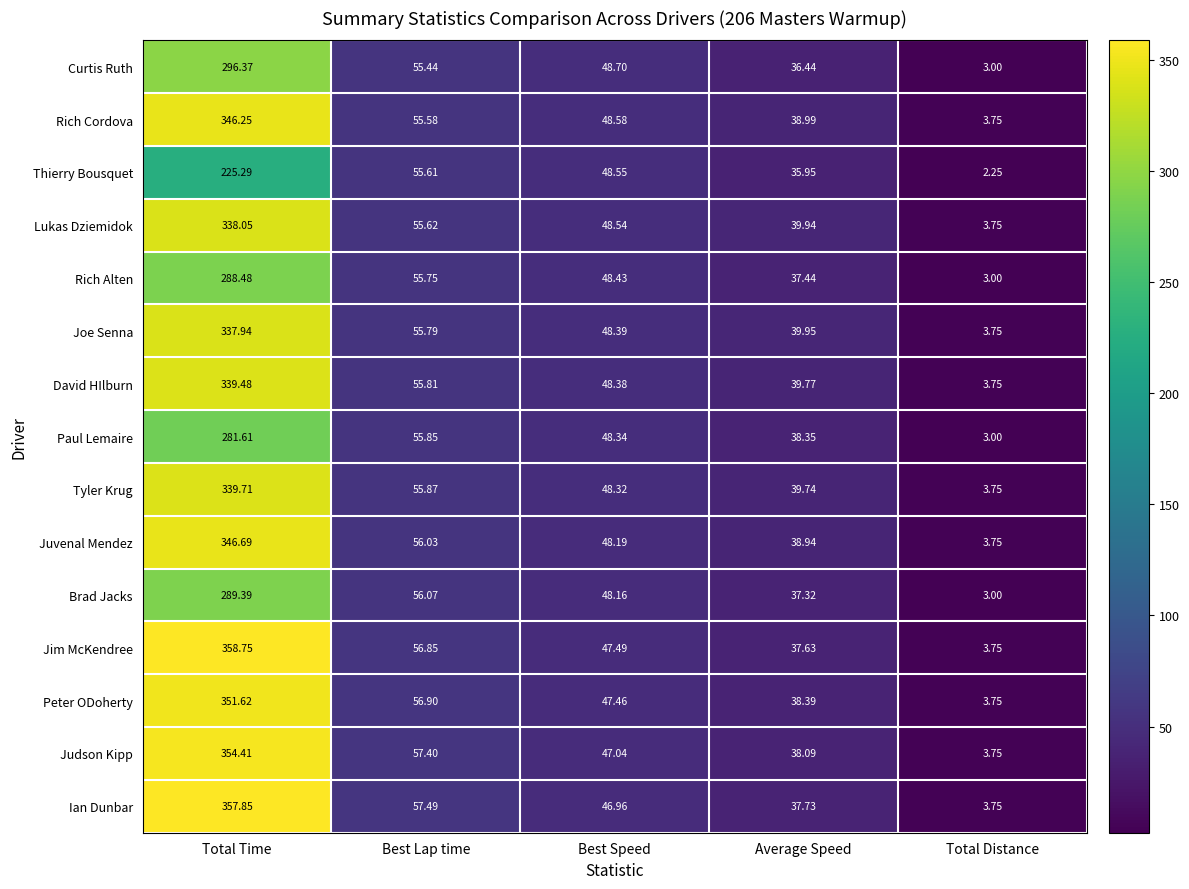

Which label corresponds to the smallest value in the chart?

Total Distance